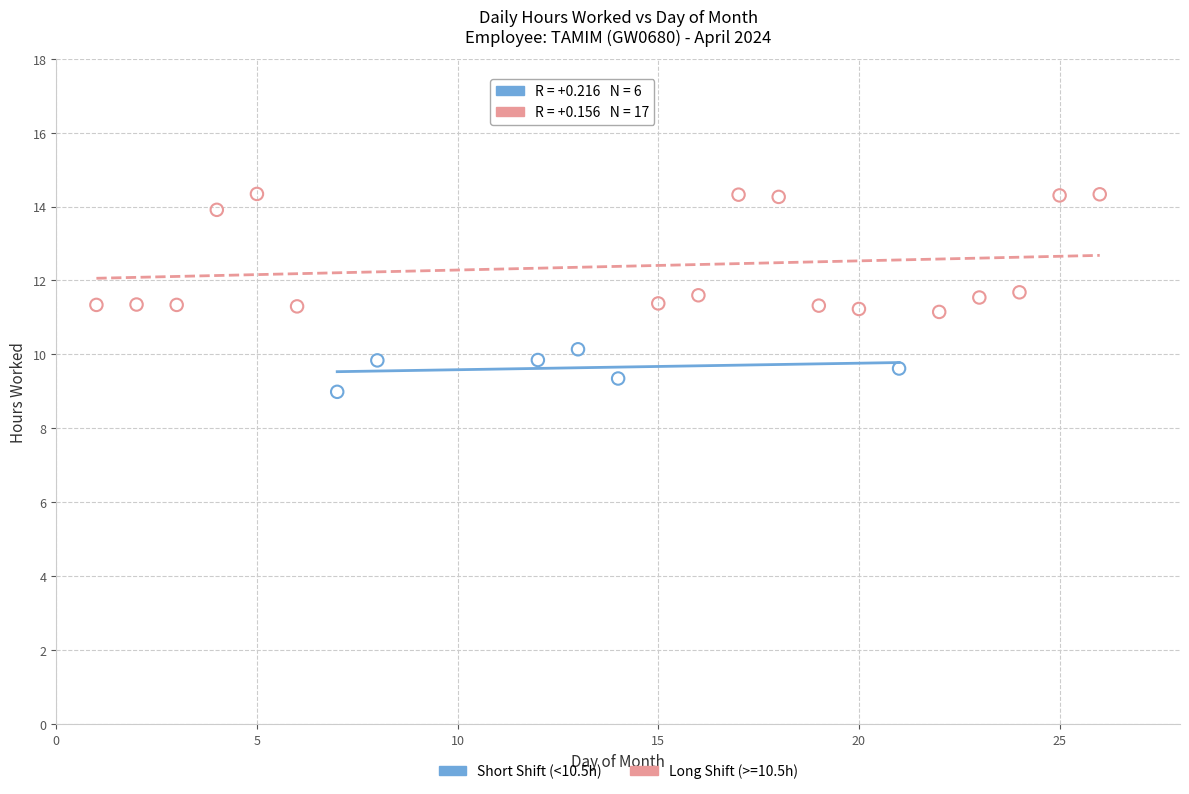

Which series reaches the minimum Y coordinate?

Short Shift (<10.5h)